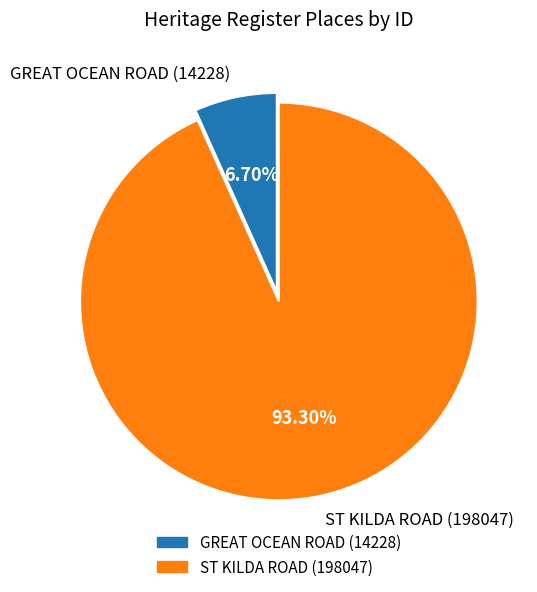

What percentage is the ST KILDA ROAD slice, to the nearest percent?

93%